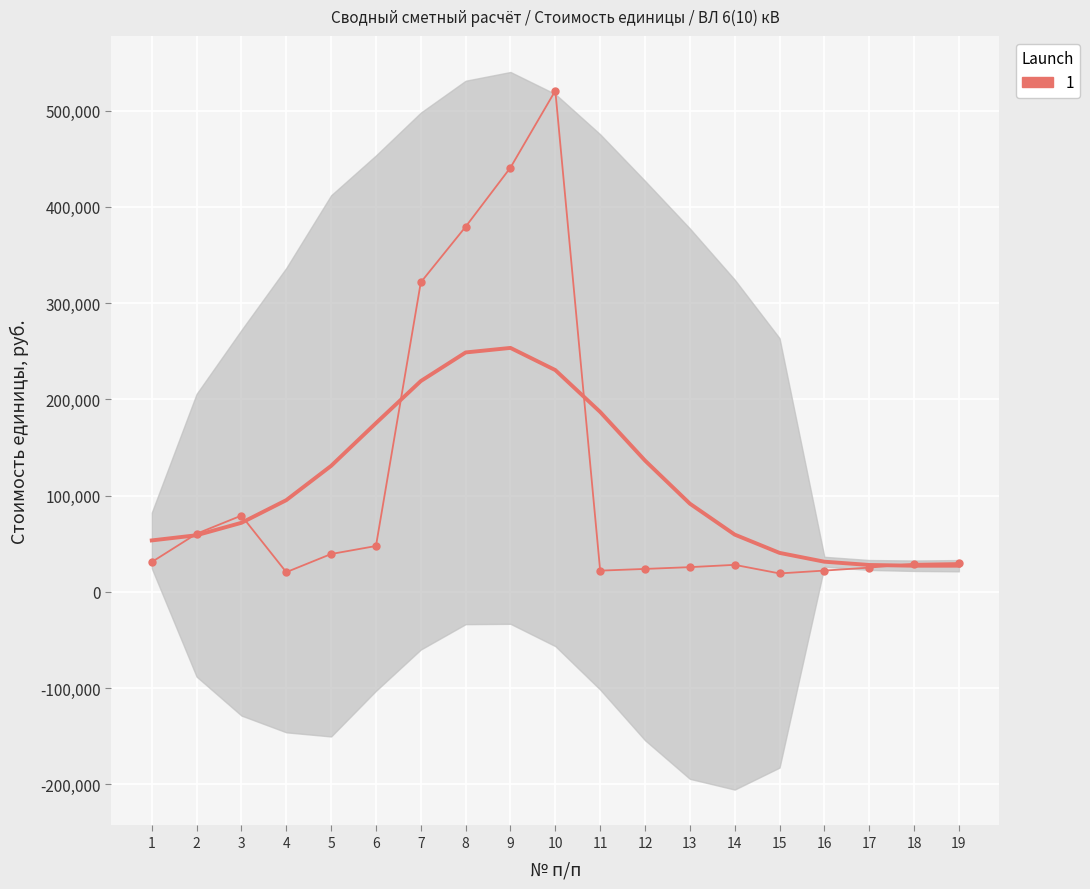

Rank the categories by value from lowest to highest.

15, 4, 11, 16, 12, 17, 13, 14, 18, 19, 1, 5, 6, 2, 3, 7, 8, 9, 10